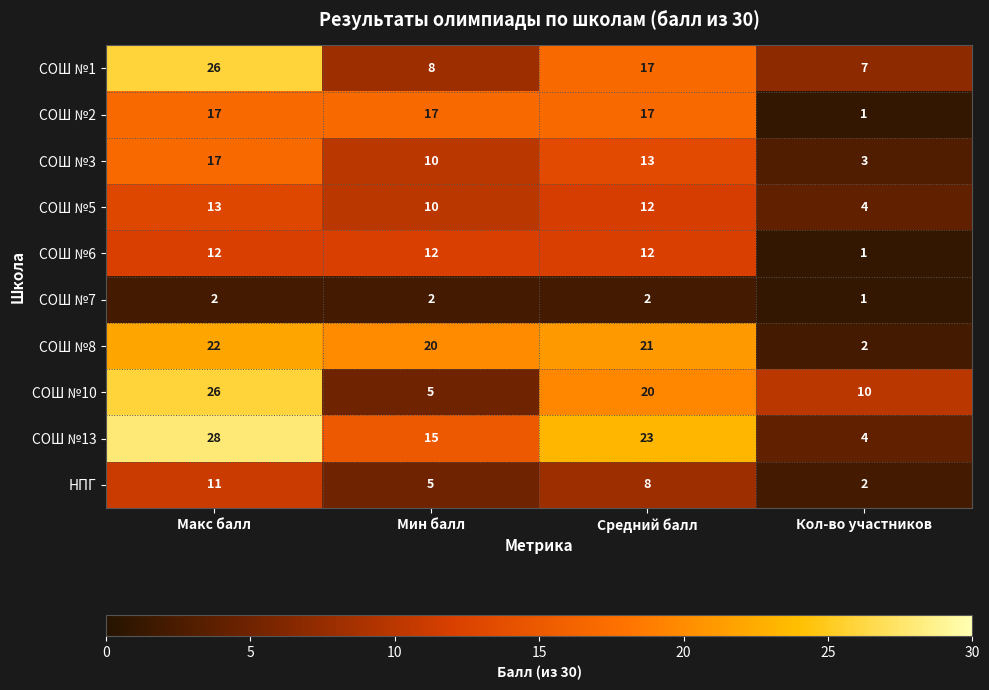

How many СОШ №3 values are between 10 and 17?

3